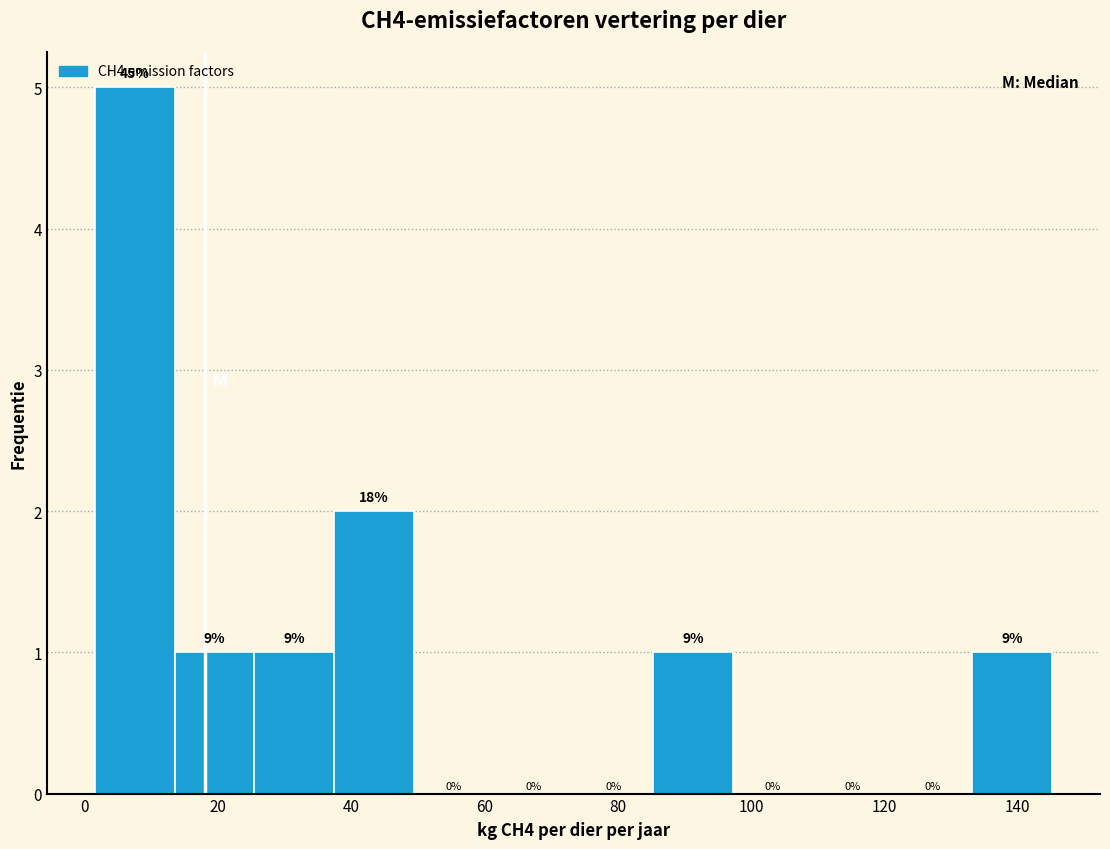

Over which range of the x-axis is the bar tallest?

2 to 14